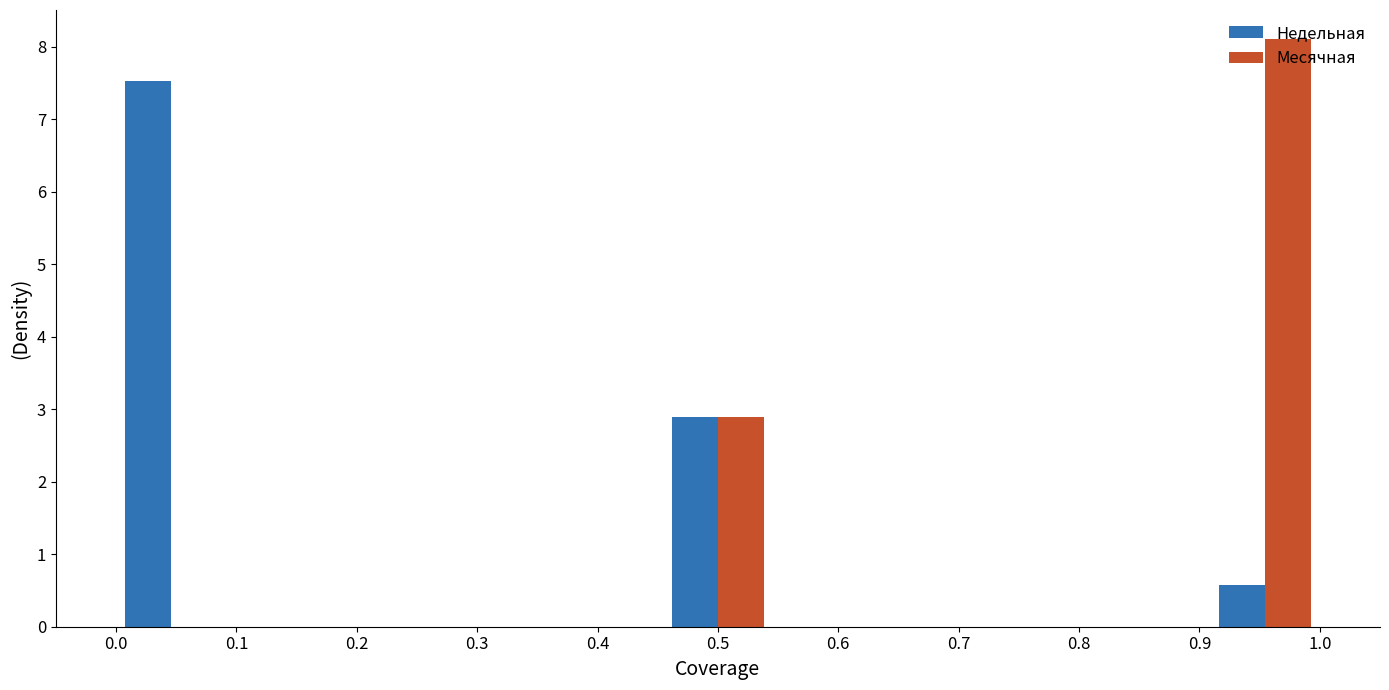

What is the sum of all Месячная values?

11.0